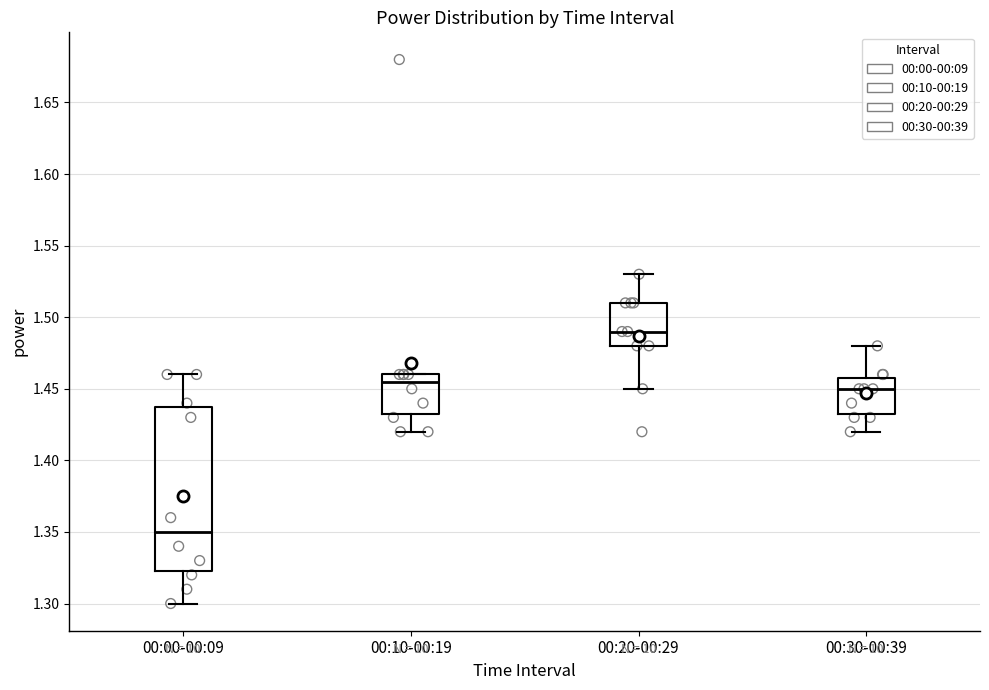

Reading left to right, transcribe this box plot: for each box, give where its median line is, the range the box spans, and where its two whiskers end, as read against the y-axis. The values are not printed on the chart, so give them approximately, as read against the axis.

00:00-00:09: median 1.350, box 1.325 to 1.440, whiskers 1.300 to 1.460
00:10-00:19: median 1.455, box 1.435 to 1.460, whiskers 1.420 to 1.460
00:20-00:29: median 1.490, box 1.480 to 1.510, whiskers 1.450 to 1.530
00:30-00:39: median 1.450, box 1.435 to 1.460, whiskers 1.420 to 1.480